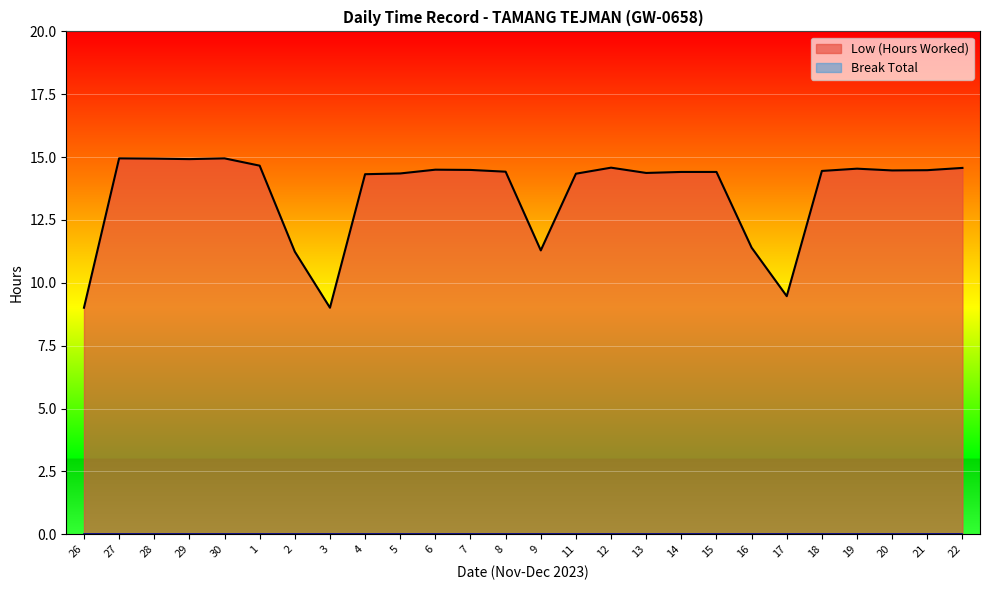

Does the chart display data point markers on the line(s)?

No